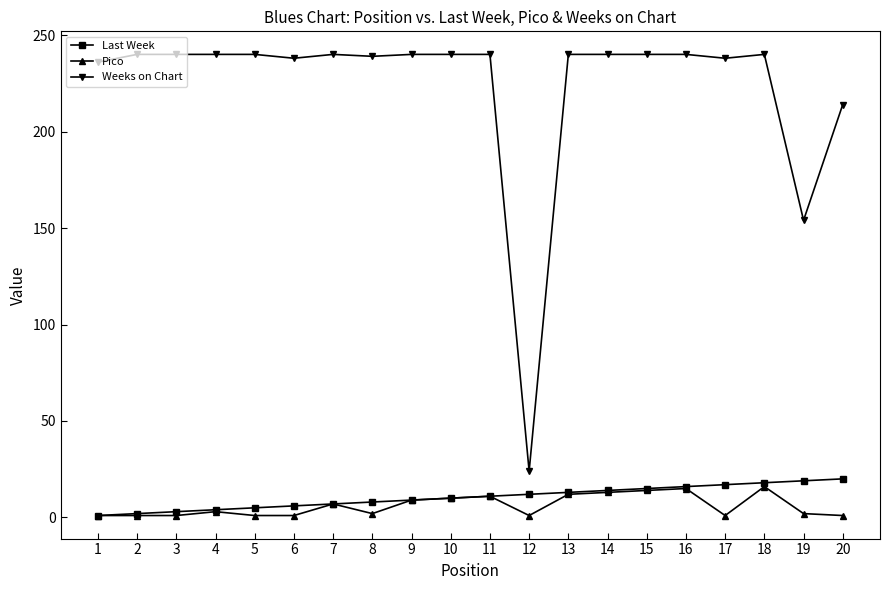

Is the value of Pico at 1 greater than the value of Last Week at 16?

No